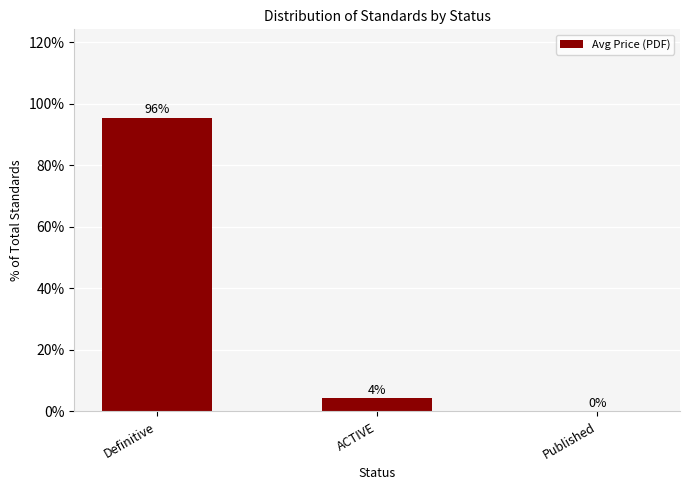

What position from the left is Published?

3